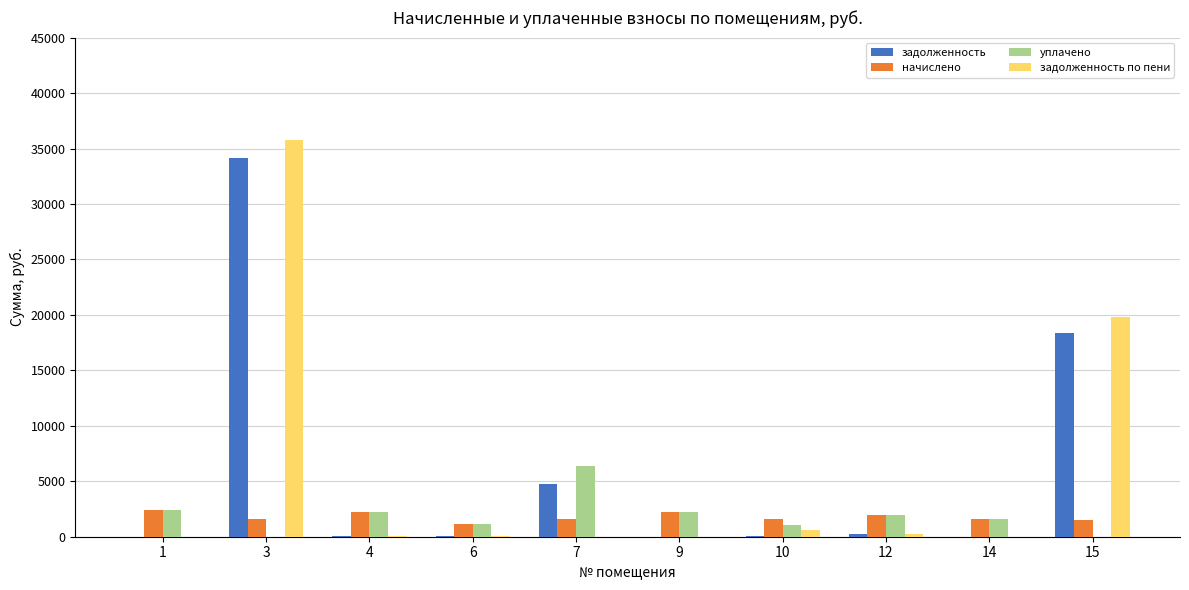

Which series has the widest spread of values?

задолженность по пени